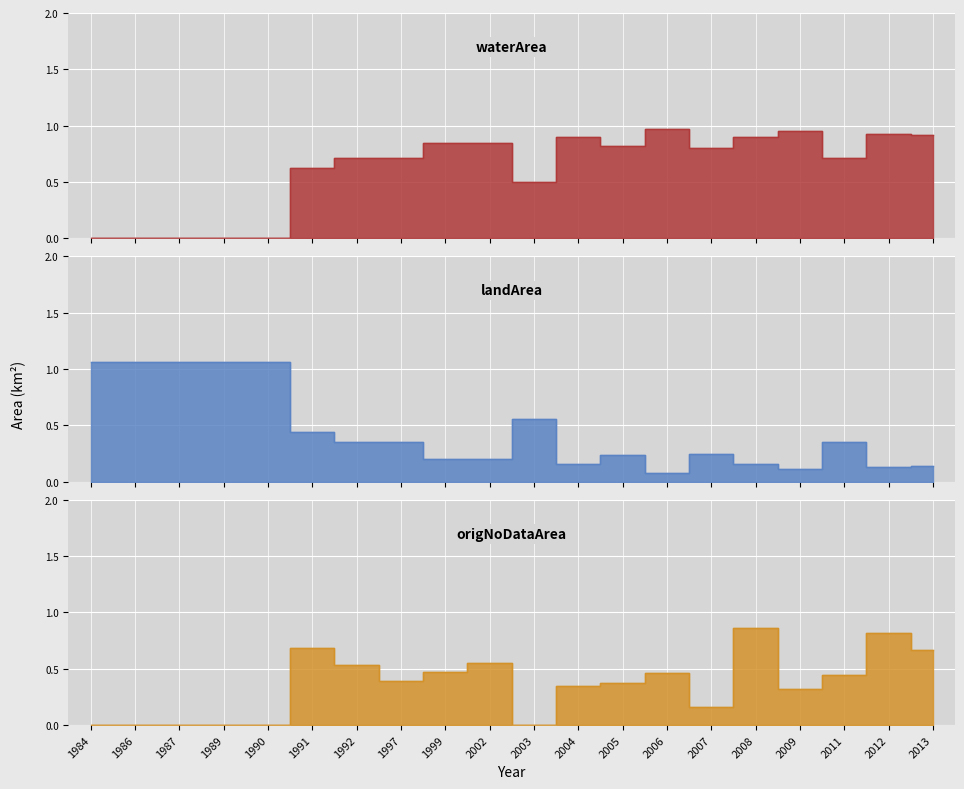

At how many categories does at least one series exceed 0?

20